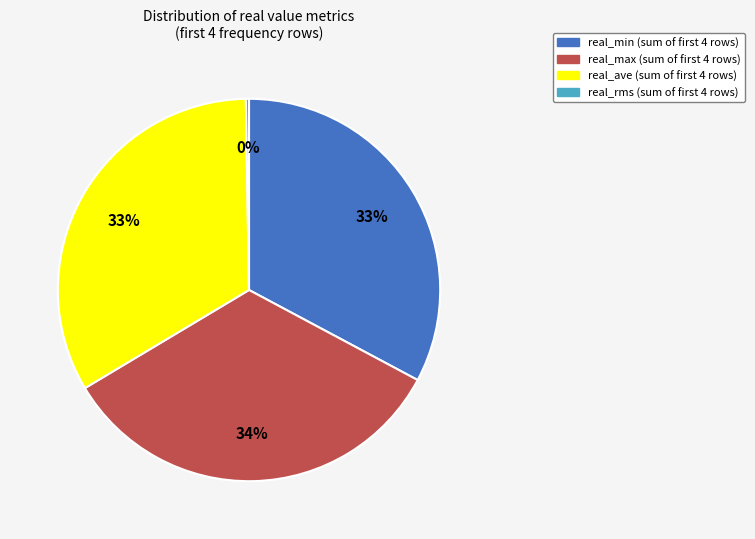

Does any single category account for the majority?

No